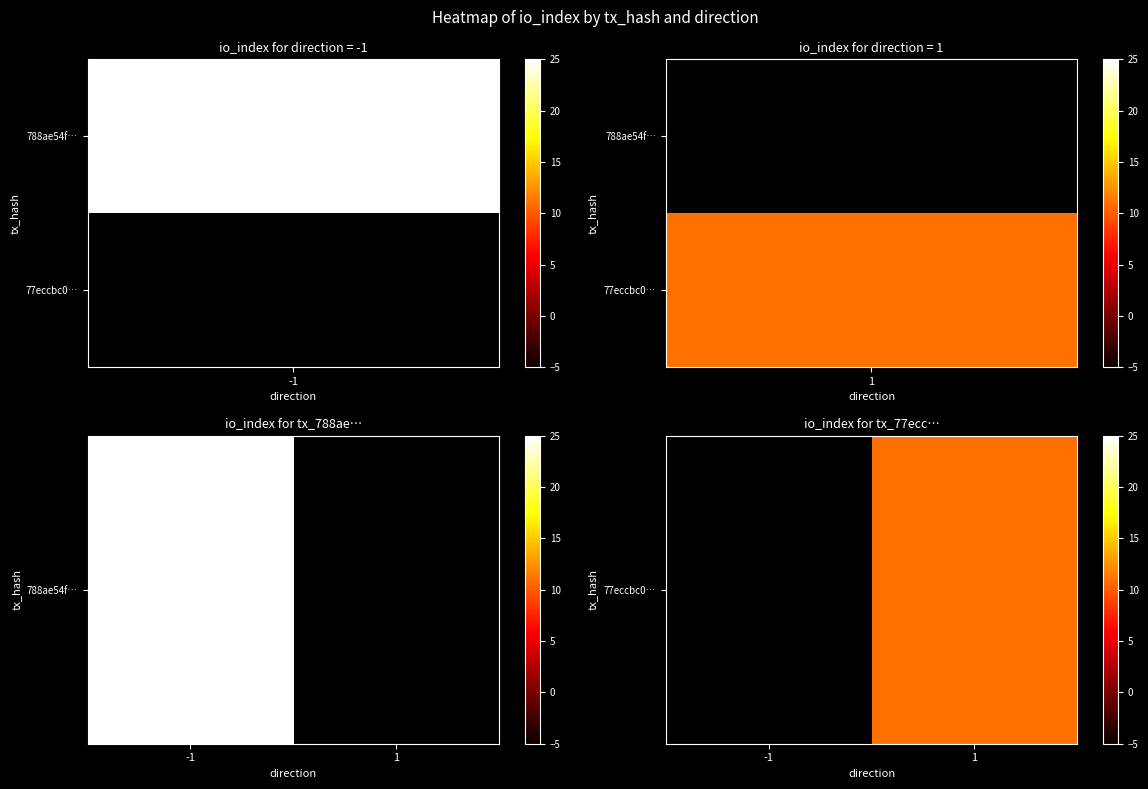

The chart shows a value of 11.0 at 1. True or false?

True